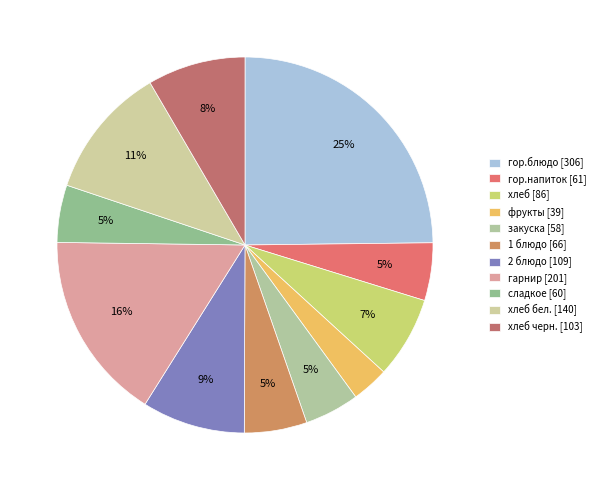

Count the number of slices in the pie.

11